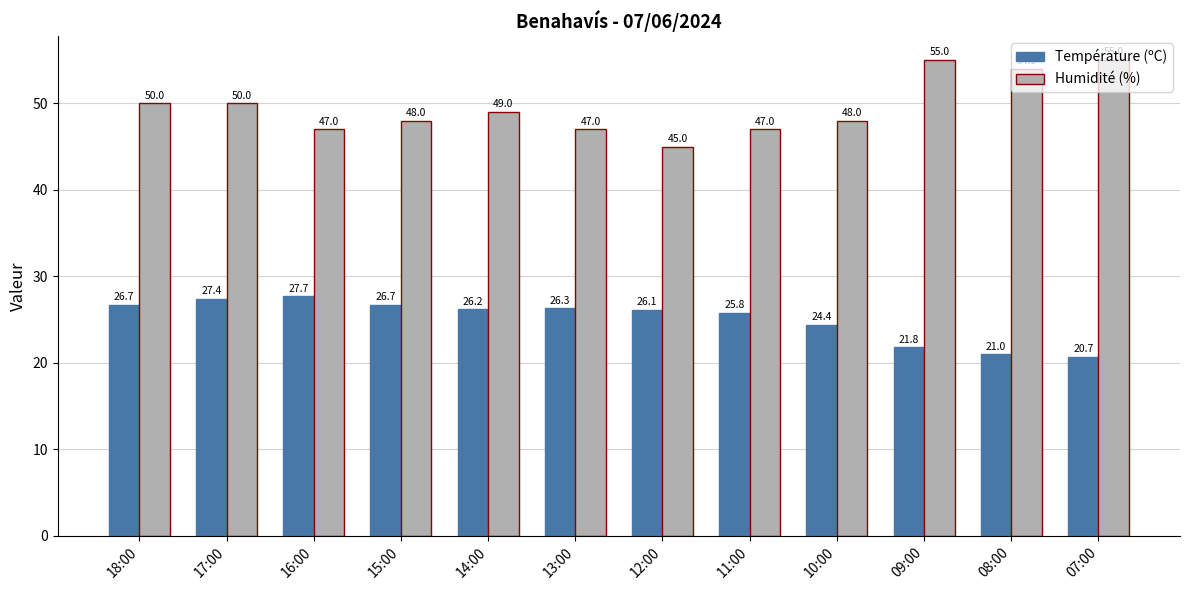

What is the difference between the maximum and minimum values in the Température (ºC) series?

7.0